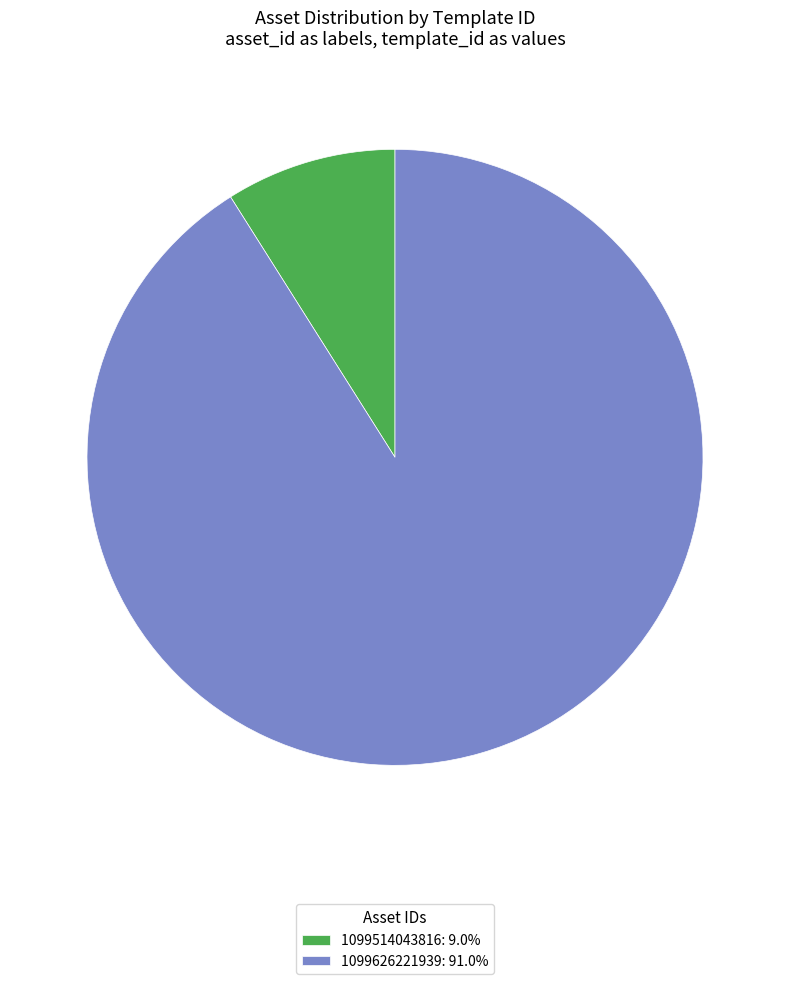

Does 1099626221939 represent more than half of the total?

Yes